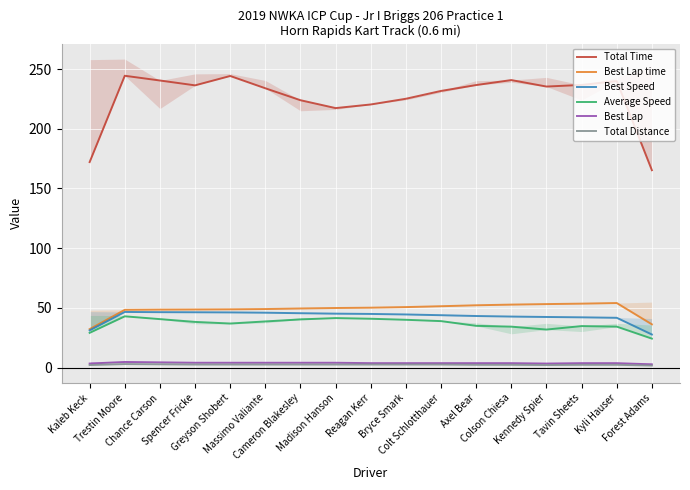

The value of Total Distance at Colson Chiesa is 2.3. True or false?

True